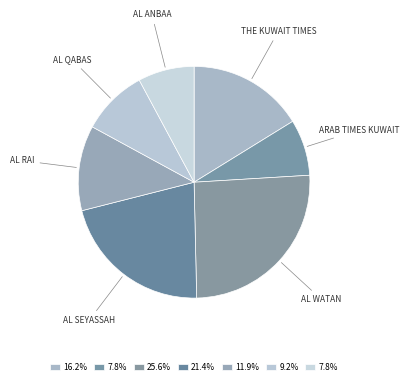

Which slice is the smallest?

Arab Times Kuwait